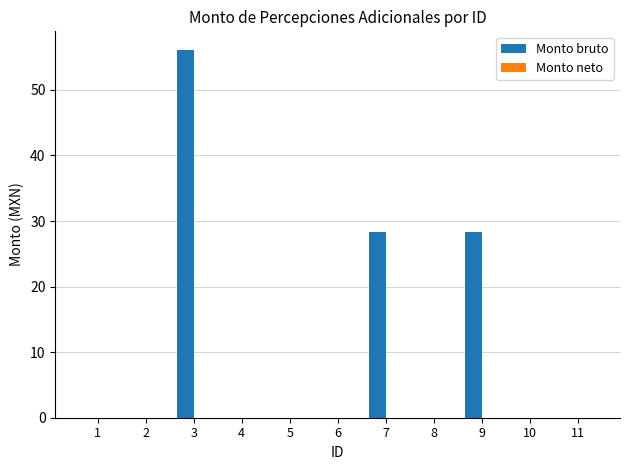

The chart shows a value of 0.0 at 8. True or false?

True